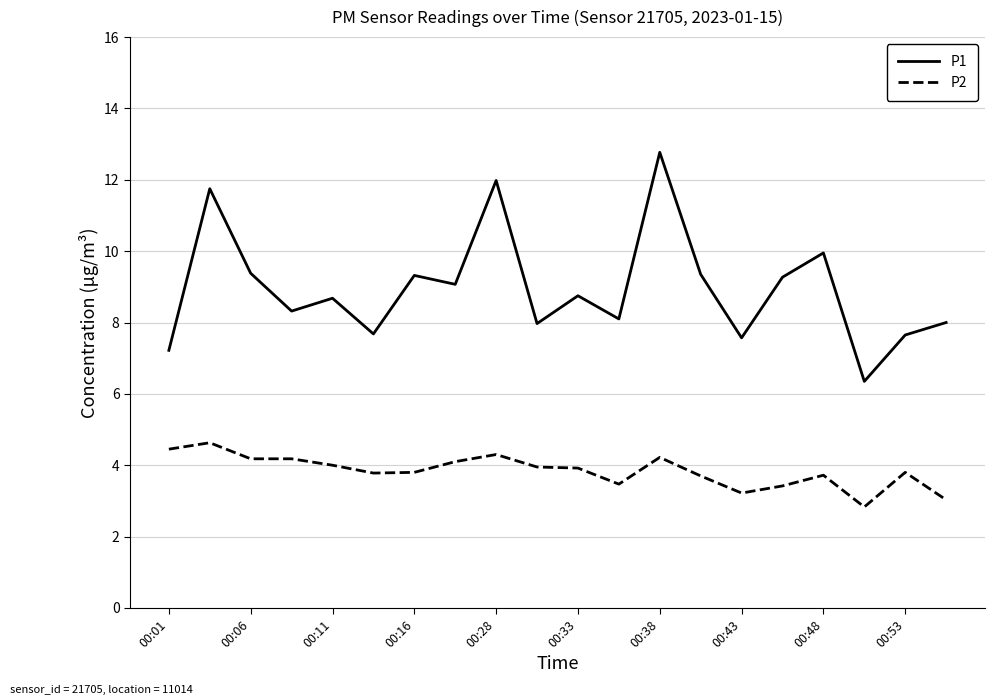

List the series in order of their overall mean, lowest first.

P2, P1